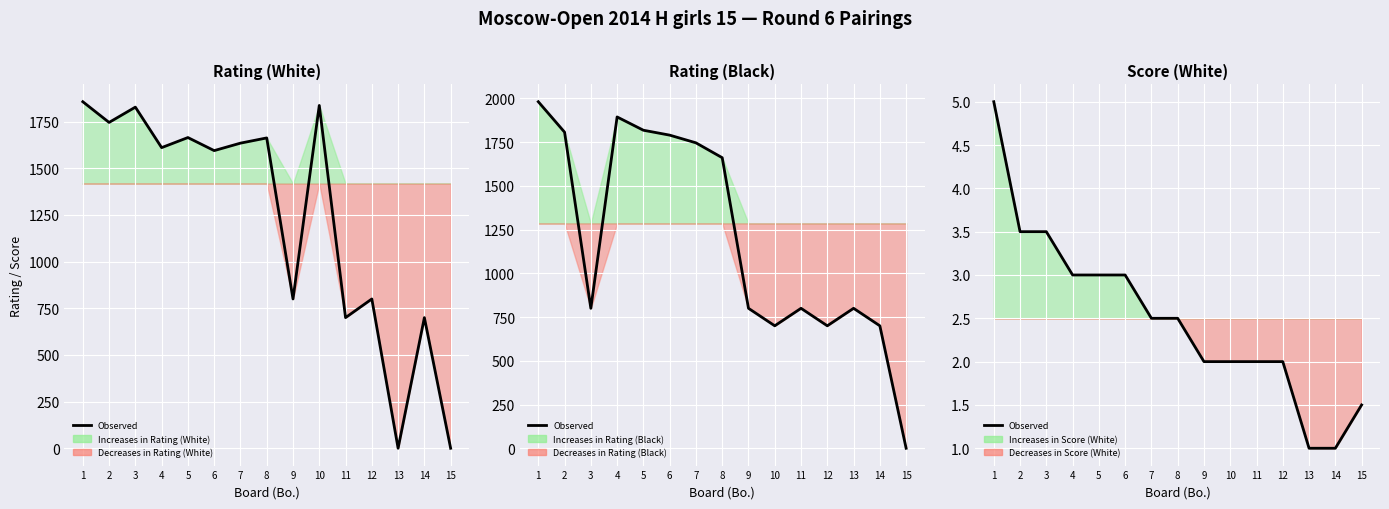

Which category has the lowest value across all series?

13